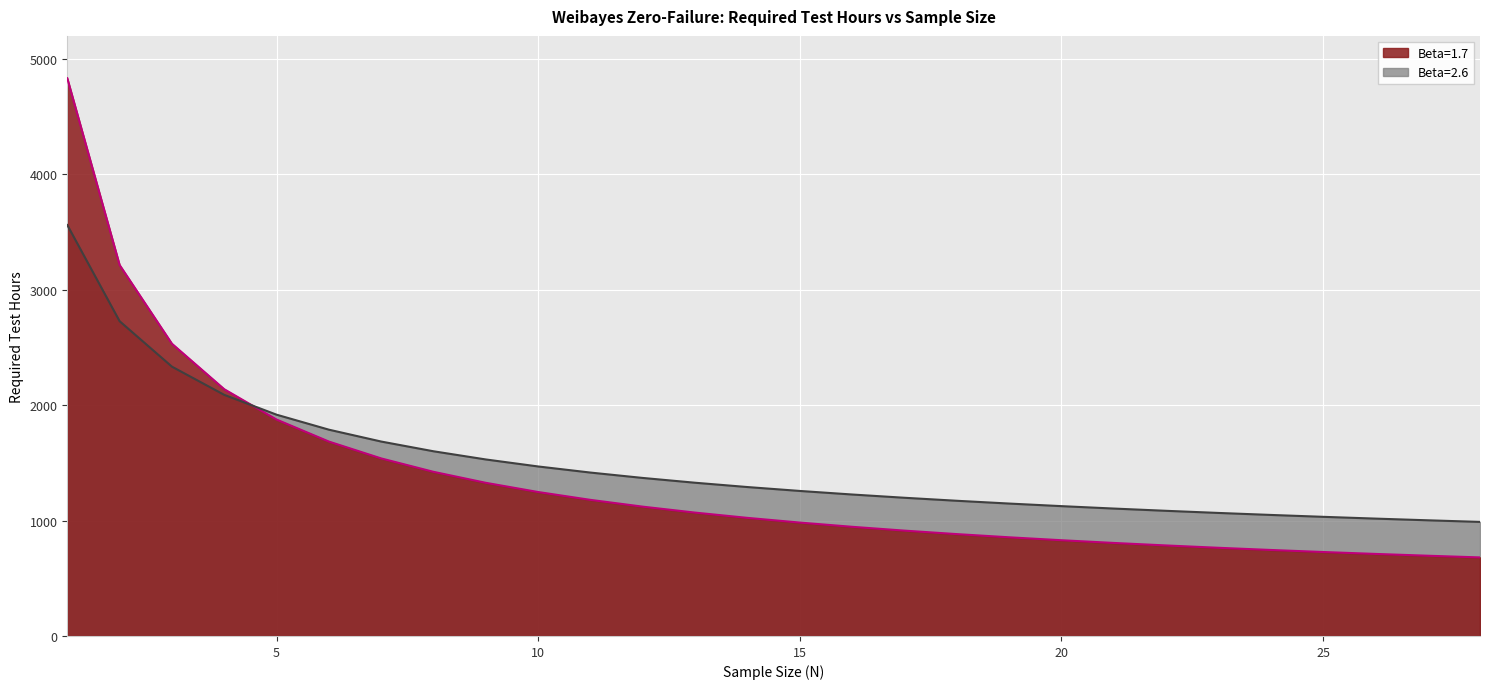

After their last crossing, which series has the higher values: Beta=1.7 or Beta=2.6?

Beta=2.6